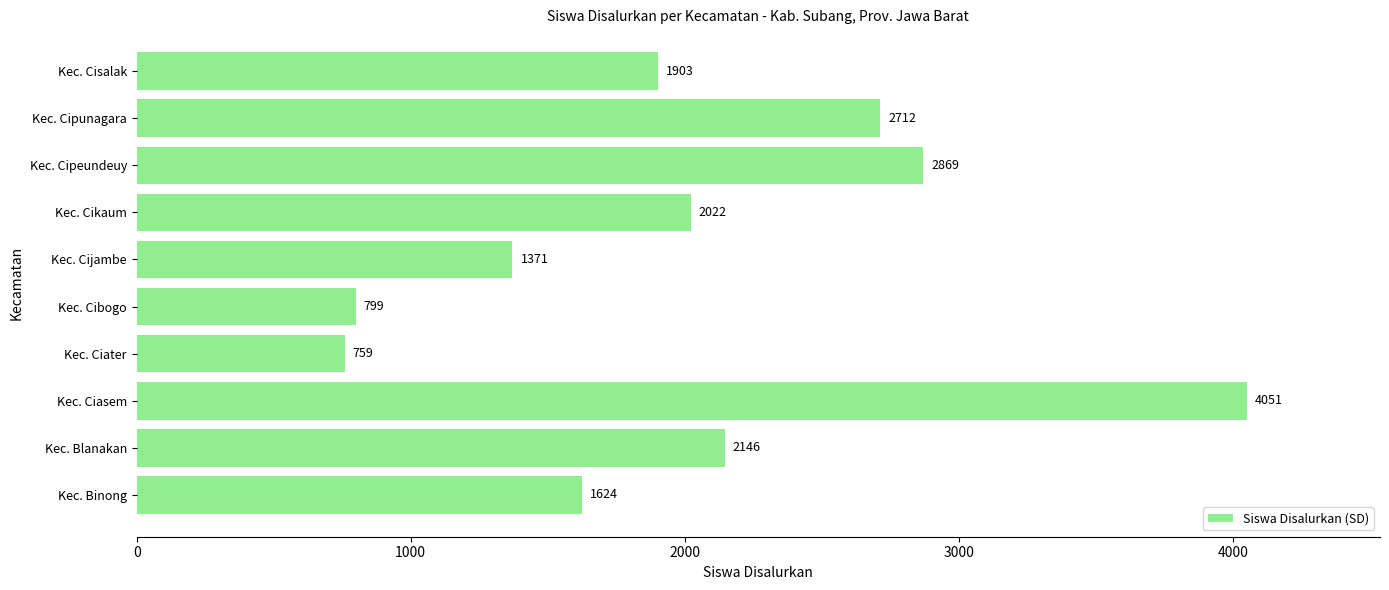

Reading top to bottom, transcribe all the data shown in this chart.

1903	2712	2869	2022	1371	799	759	4051	2146	1624